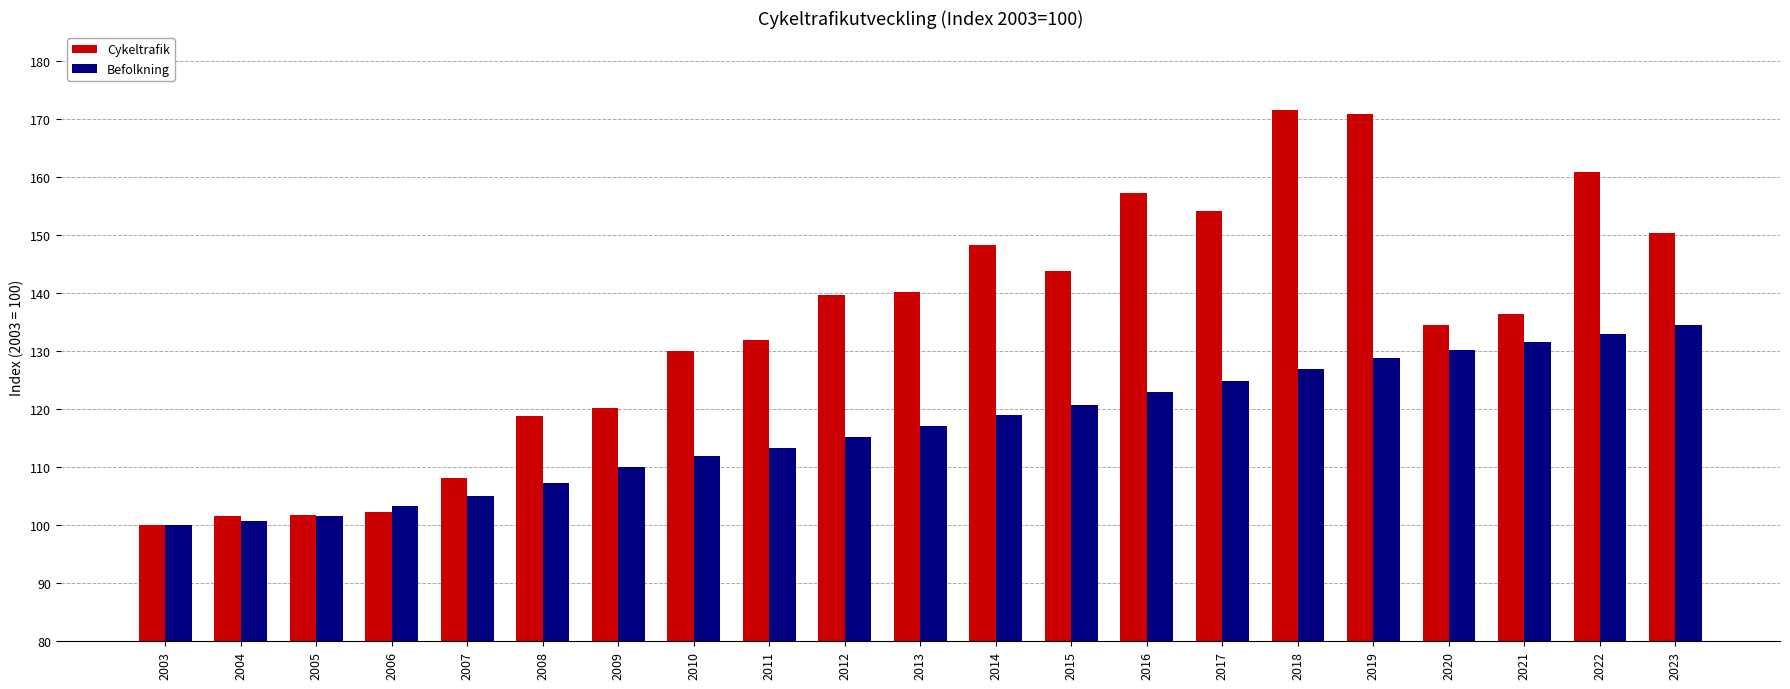

At which label does Befolkning reach its peak?

2023